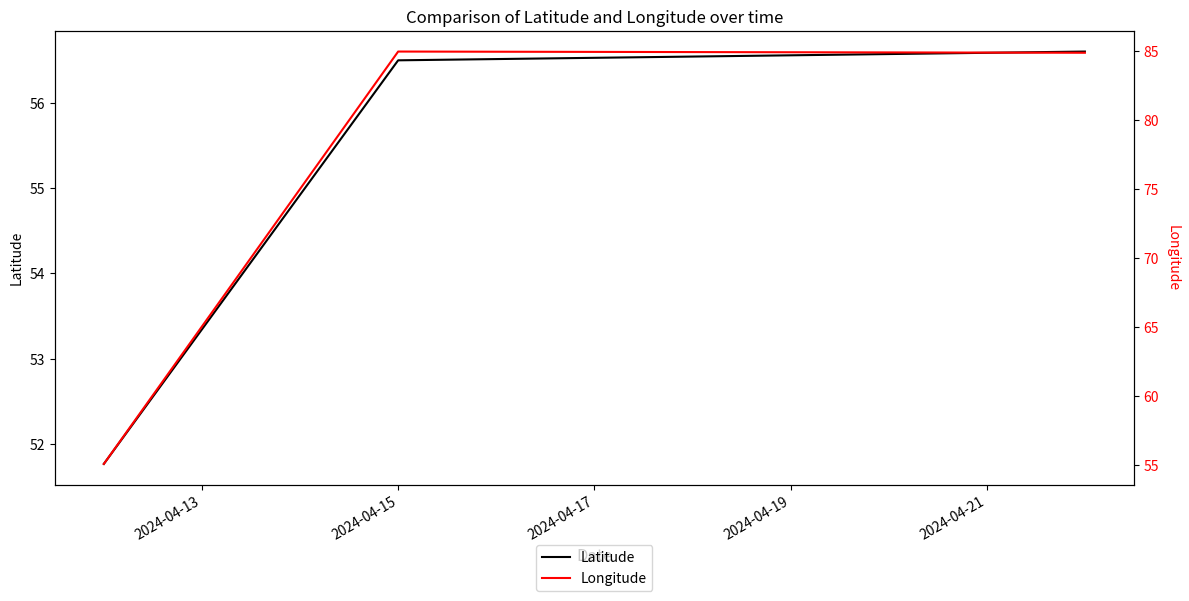

How many lines are shown in the chart?

2